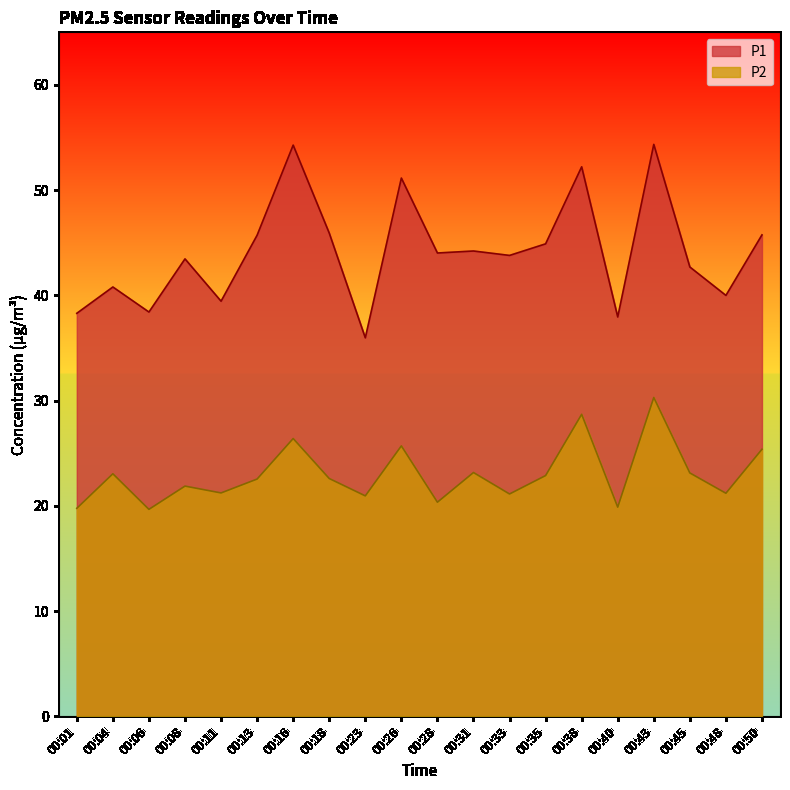

At which label is P2 closest to 24?

00:31